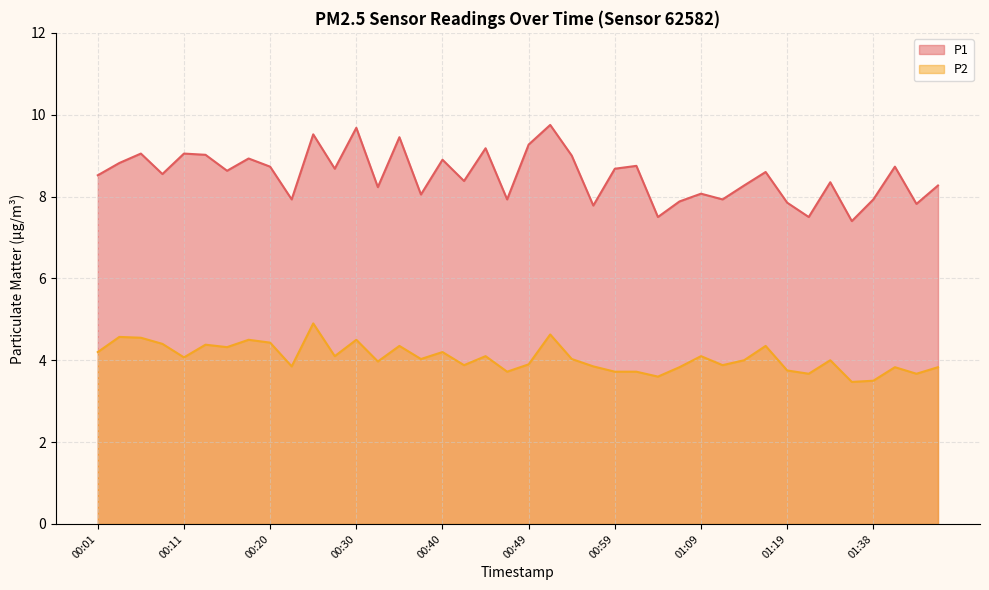

Reading left to right, what are all the values shown in this chart?

P1: 8.5	8.8	9.1	8.6	9.1	9.0	8.6	8.9	8.7	7.9	9.5	8.7	9.7	8.2	9.4	8.1	8.9	8.4	9.2	7.9	9.3	9.8	9.0	7.8	8.7	8.8	7.5	7.9	8.1	7.9	8.3	8.6	7.8	7.5	8.3	7.4	7.9	8.7	7.8	8.3
P2: 4.2	4.6	4.5	4.4	4.1	4.4	4.3	4.5	4.4	3.9	4.9	4.1	4.5	4.0	4.3	4.0	4.2	3.9	4.1	3.7	3.9	4.6	4.0	3.9	3.7	3.7	3.6	3.8	4.1	3.9	4.0	4.3	3.8	3.7	4.0	3.5	3.5	3.8	3.7	3.8